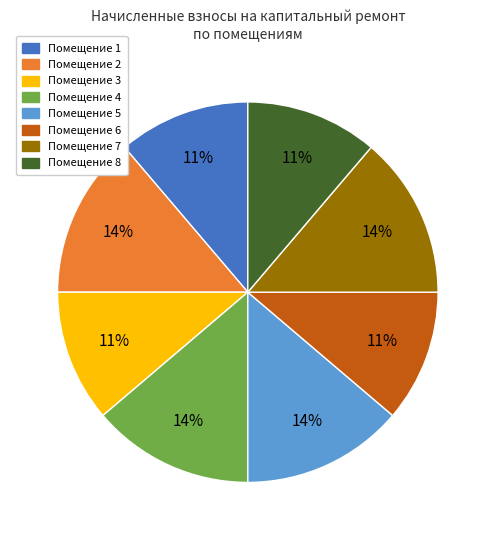

Is there any slice that represents more than half of the pie?

No